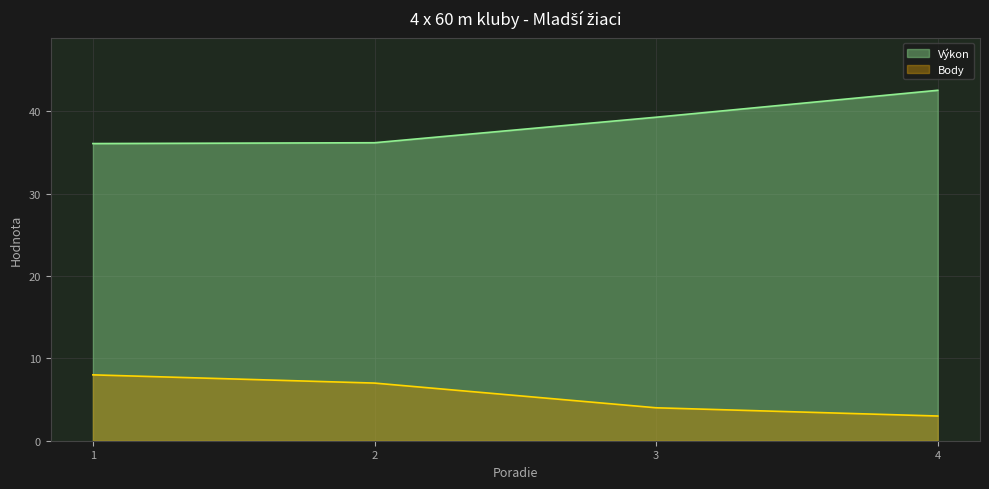

True or false: Body and Výkon intersect in this chart.

False